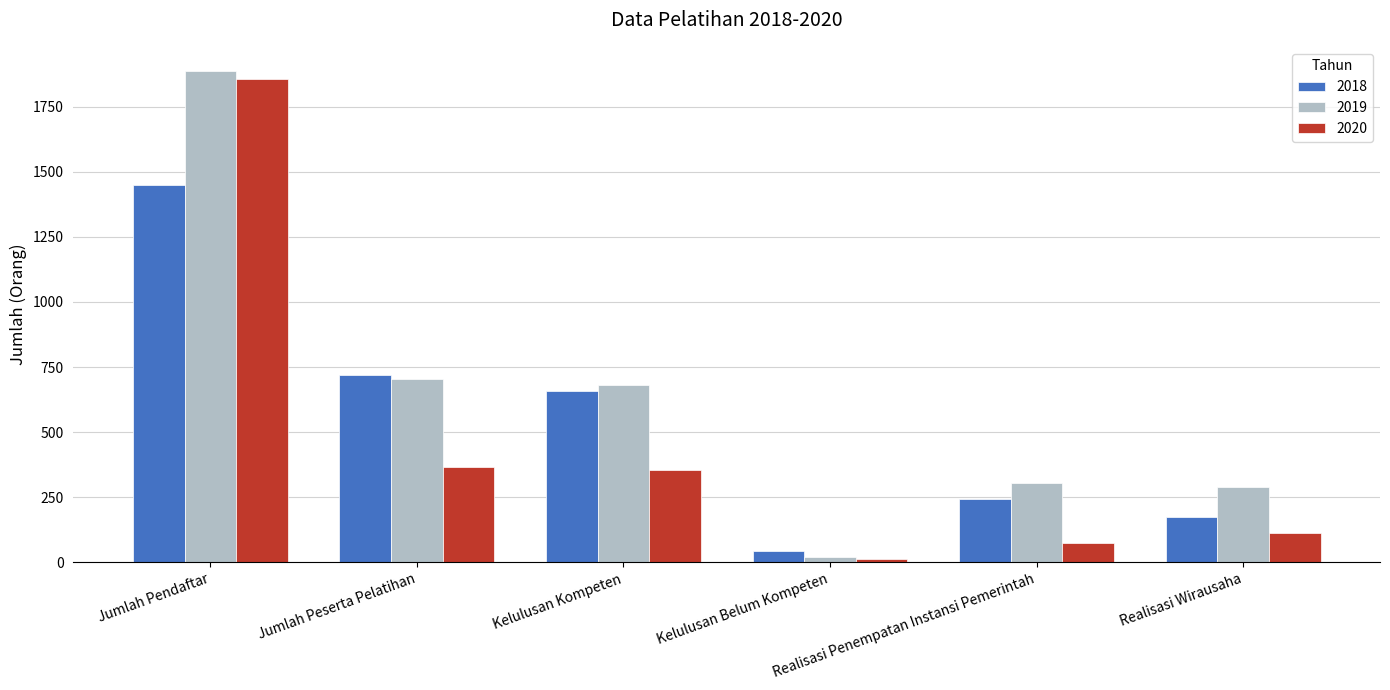

What position from the right is Jumlah Pendaftar?

6